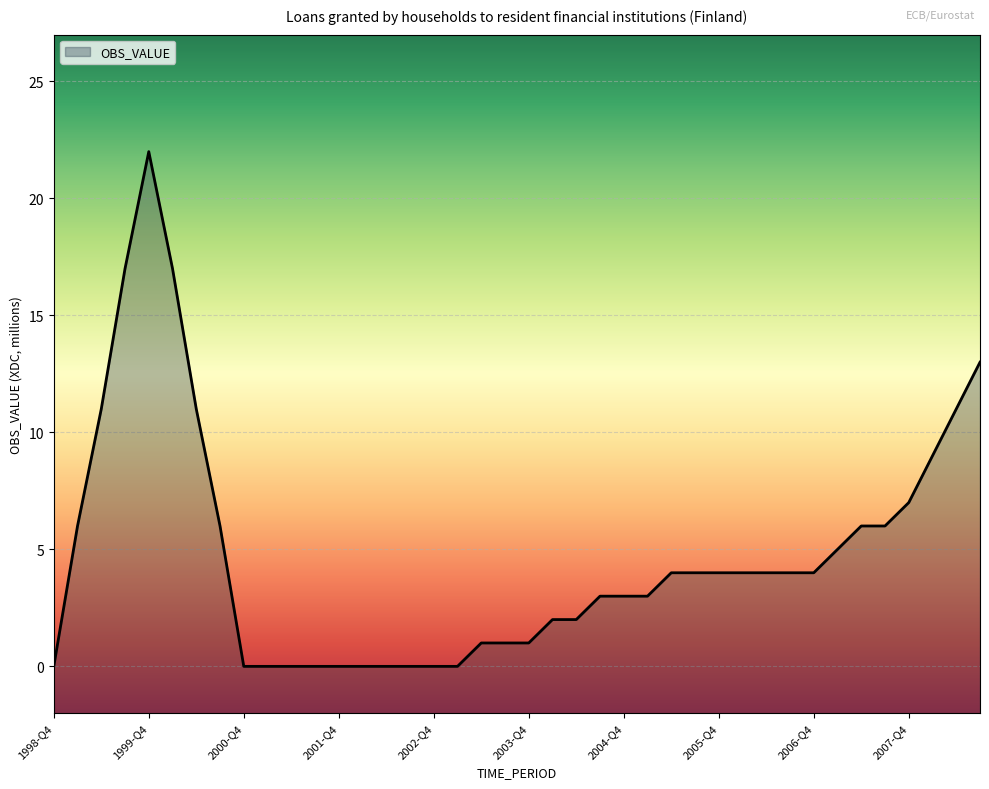

Between 2005-Q1 and 2008-Q1, which is larger?

2008-Q1